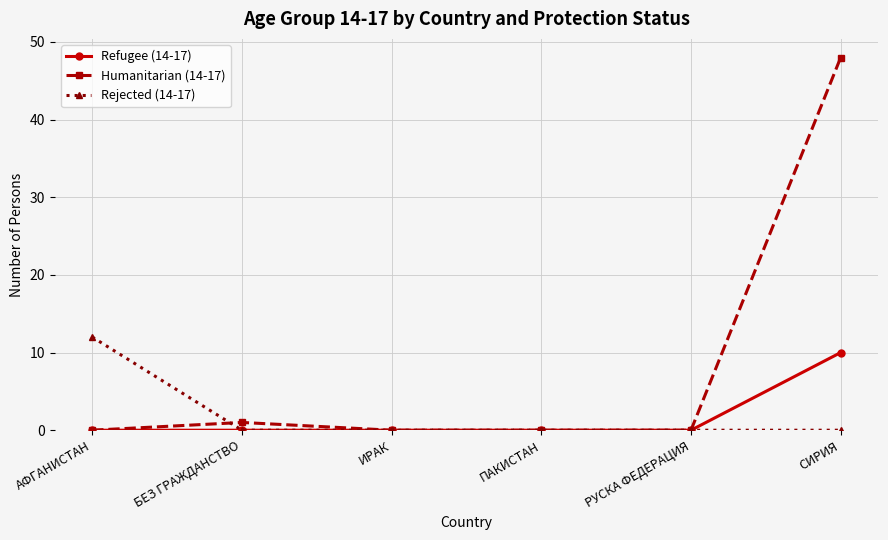

The value of Rejected (14-17) at СИРИЯ is 0. True or false?

True